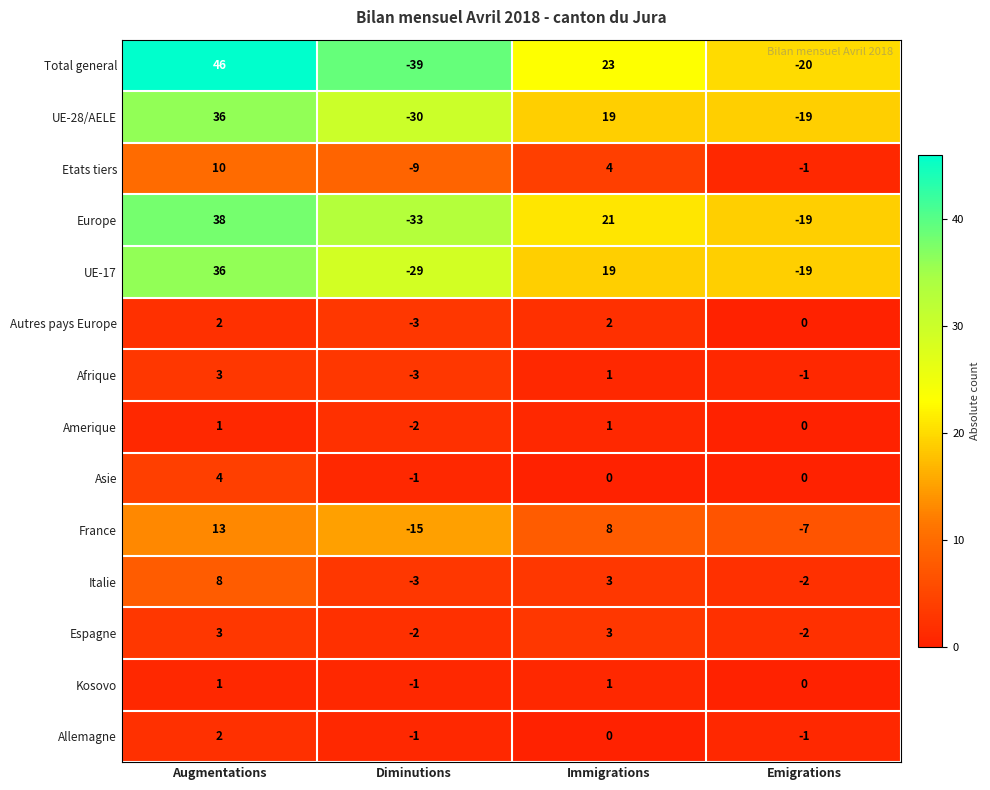

Where does the Afrique series first go above 1?

Augmentations